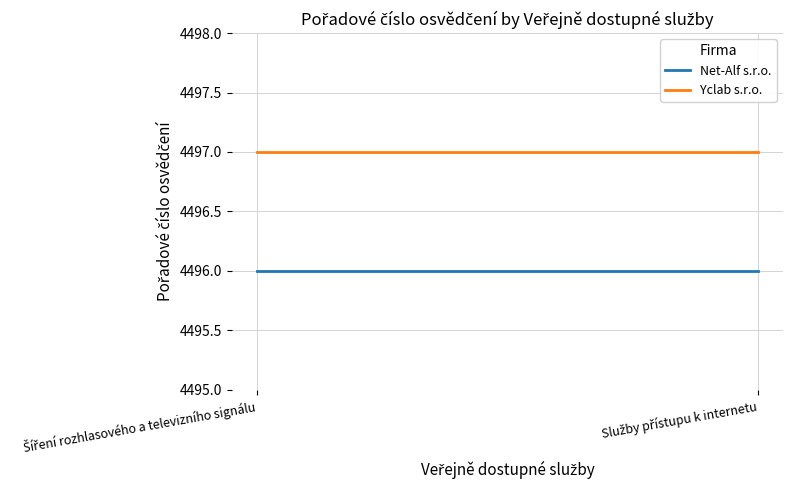

What is the label of the 1st point from the right?

Služby přístupu k internetu